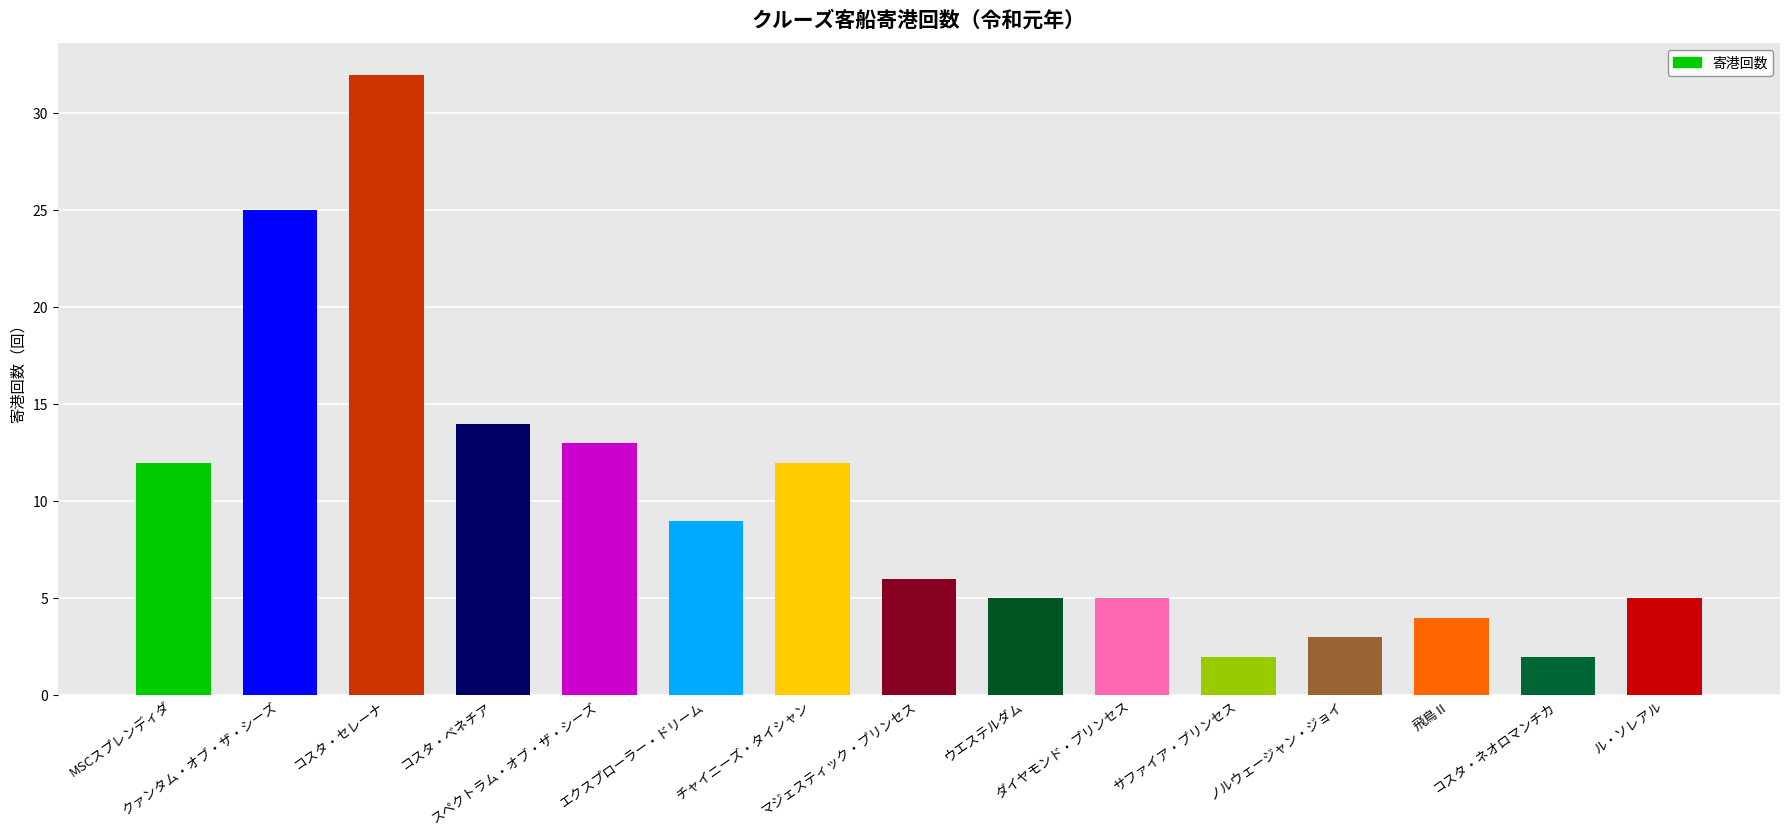

Reading left to right, list all the values displayed in this chart.

12	25	32	14	13	9	12	6	5	5	2	3	4	2	5